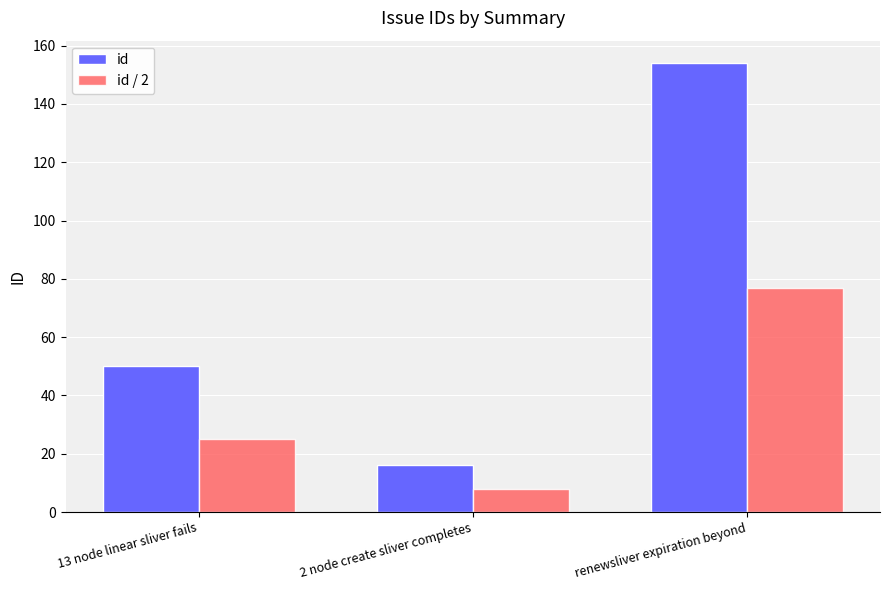

Reading left to right, what are all the values shown in this chart?

id: 50	16	154
id / 2: 25	8	77